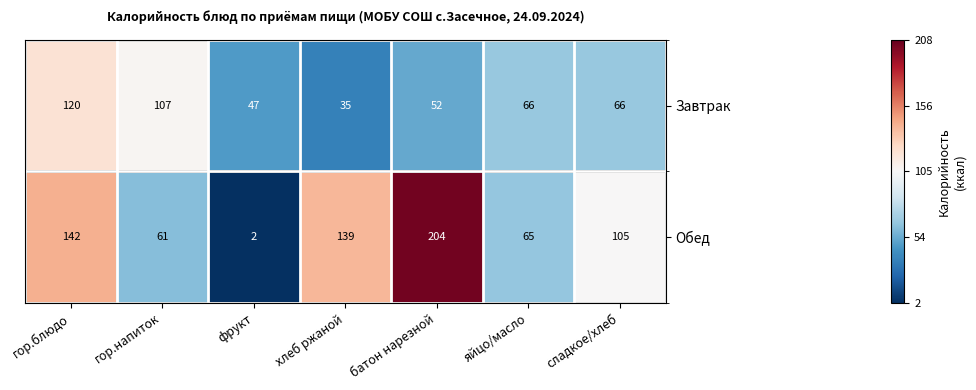

What is the difference between the second highest and second lowest values in the Обед series?

81